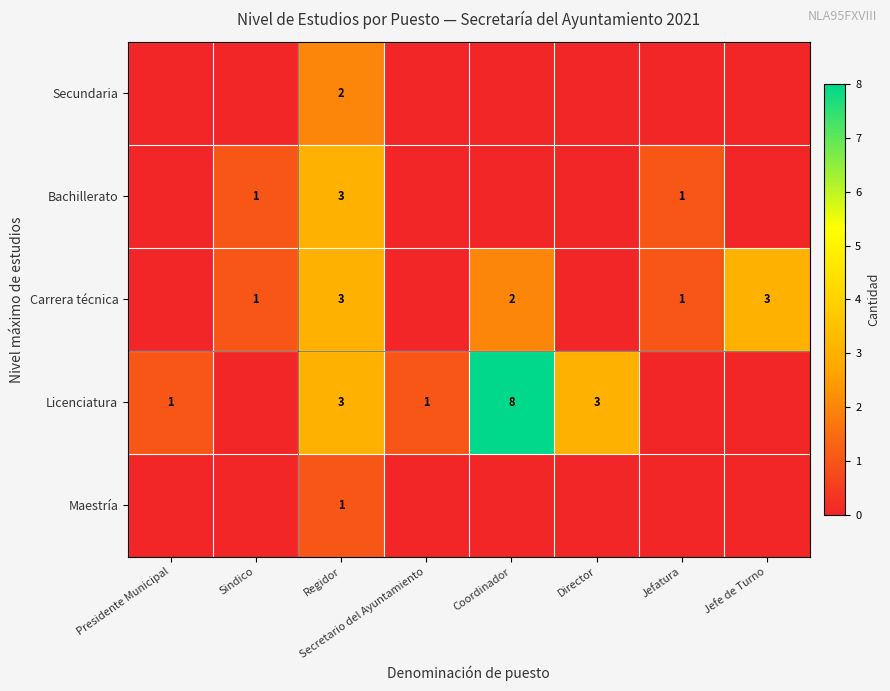

Is it true that Carrera técnica equals 1 at Jefatura?

True